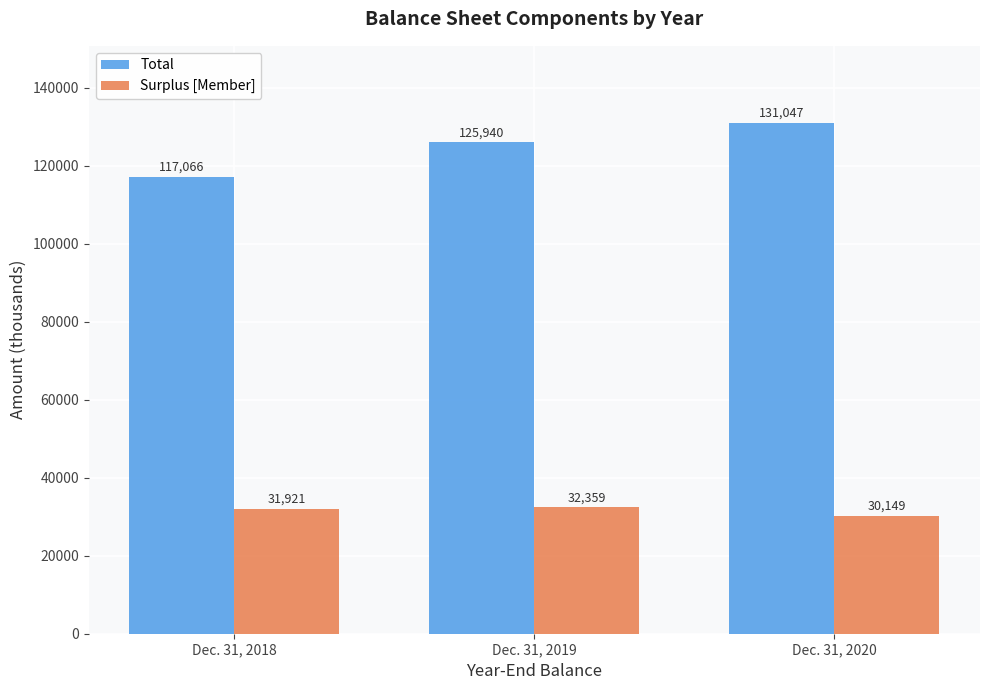

Does the chart contain any negative values?

No